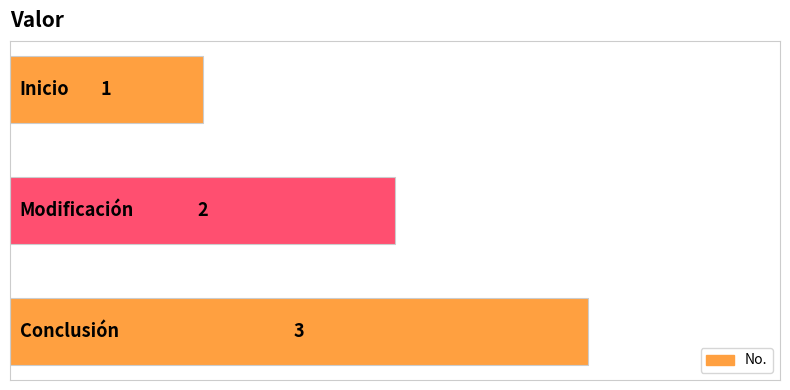

What is the maximum value shown in the chart?

3